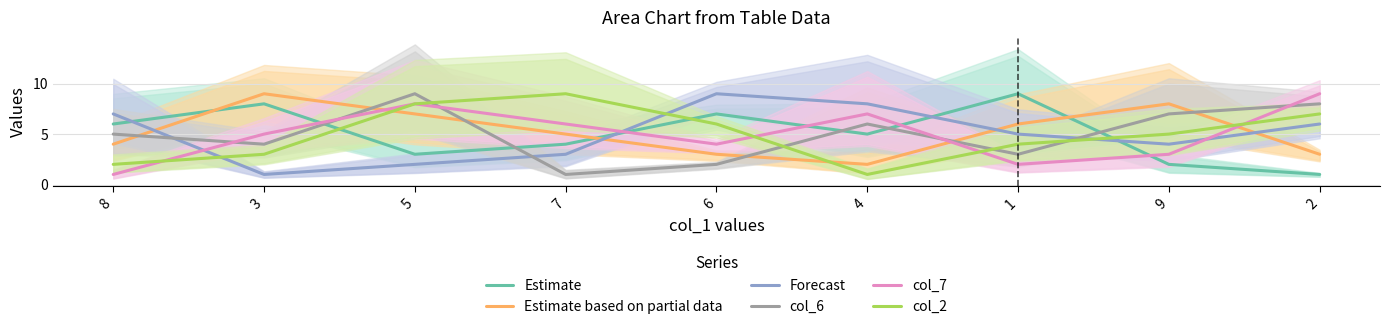

After their last crossing, which series has the higher values: Estimate based on partial data or Estimate?

Estimate based on partial data